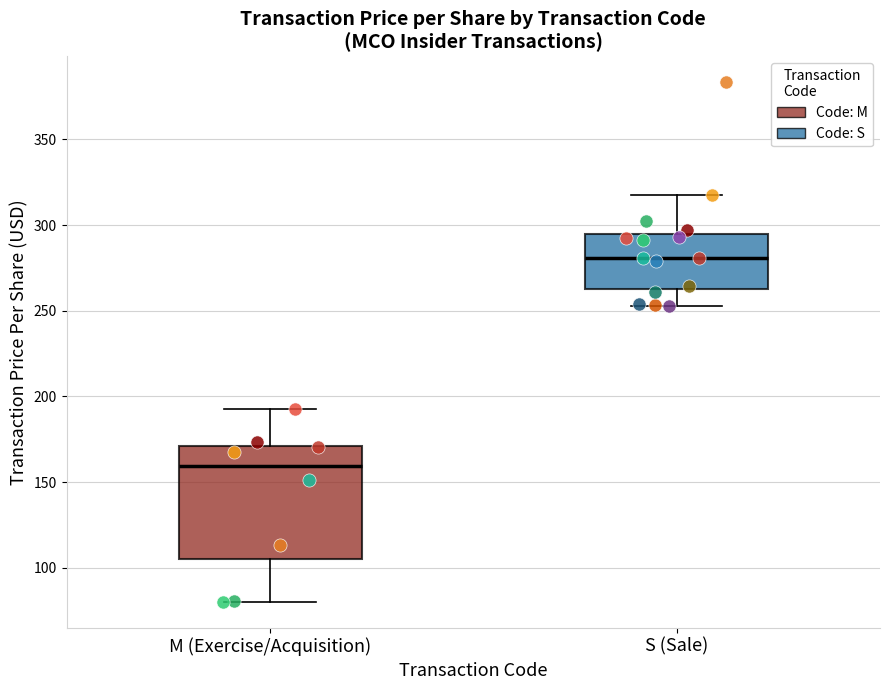

Comparing the boxes themselves (not the whiskers), which one is the tallest?

M (Exercise/Acquisition)